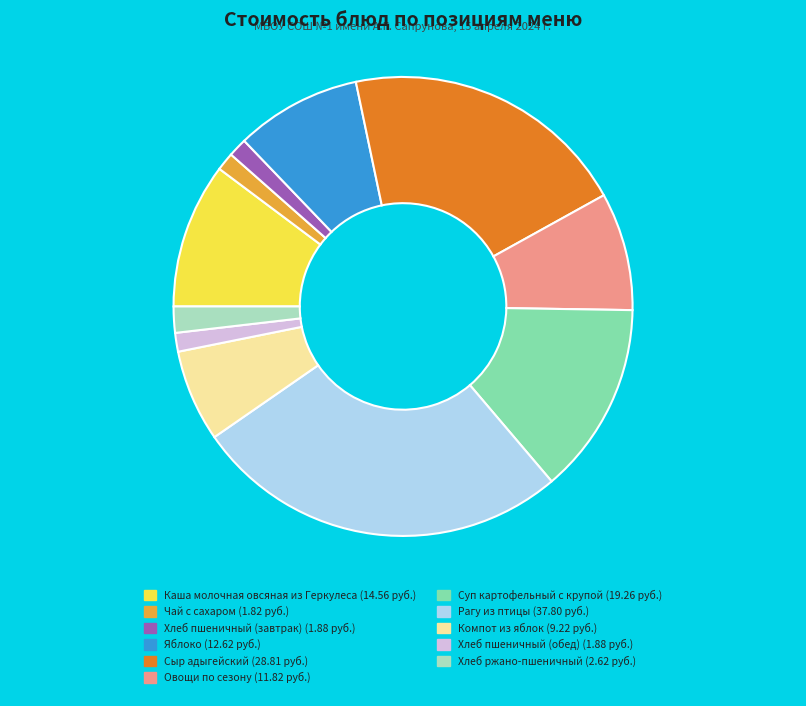

Does any single category account for the majority?

No